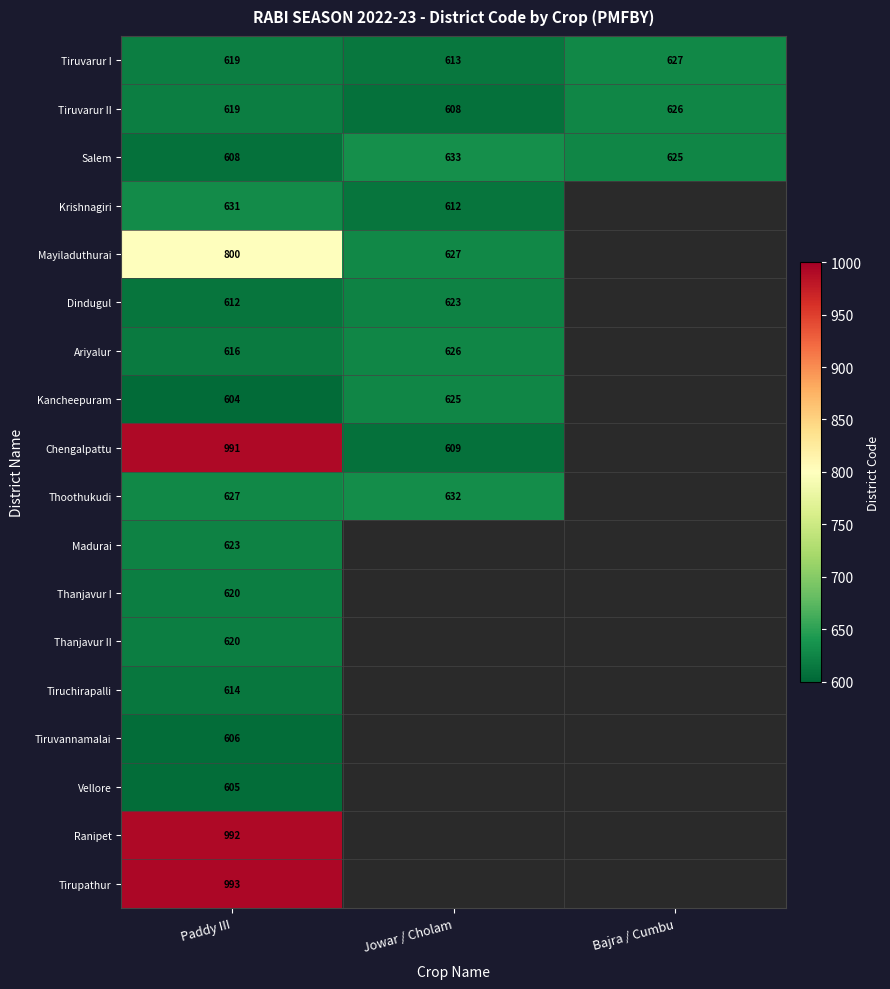

The value of Ranipet at Paddy III is 1387. True or false?

False